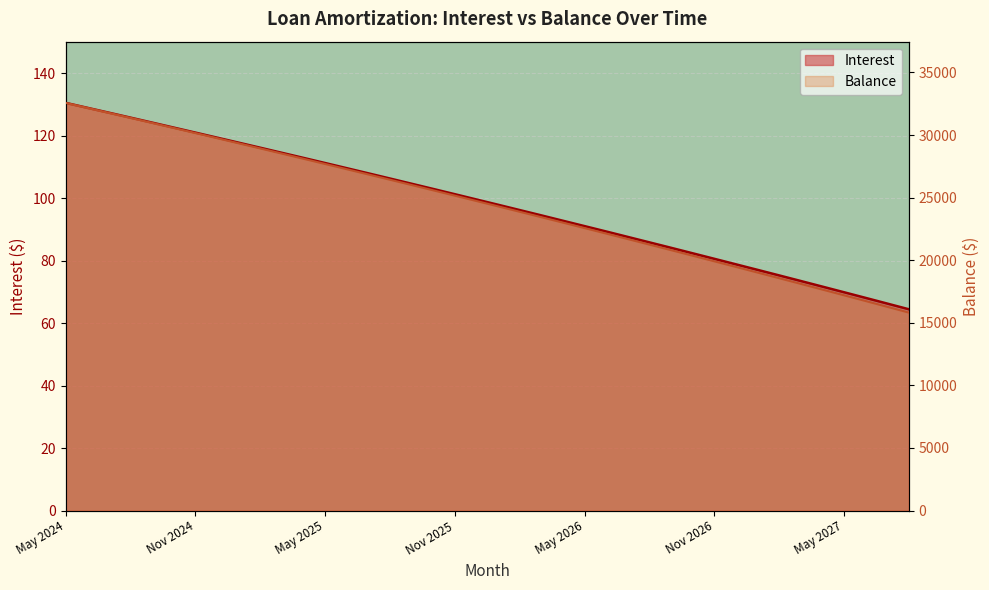

List the series in order of their peak value, lowest first.

Interest, Balance